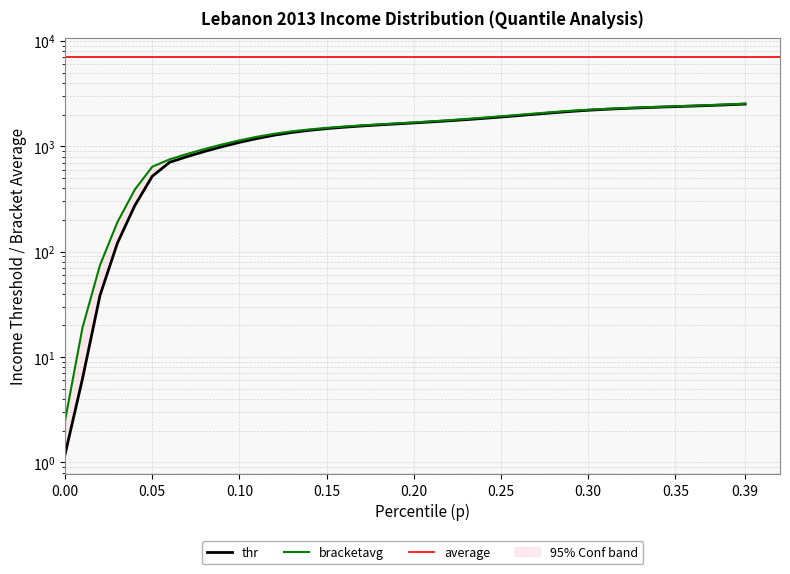

Reading left to right, transcribe all the data shown in this chart.

thr: 1.2	6.2	38.3	120.4	273.9	519.5	705.7	798.3	893.8	991.5	1089.8	1185.6	1275.0	1352.7	1417.5	1471.9	1518.1	1558.6	1595.5	1630.8	1666.5	1704.2	1745.2	1790.6	1840.9	1896.1	1955.7	2018.3	2081.9	2143.3	2198.3	2244.9	2284.6	2319.3	2350.6	2380.3	2410.2	2441.7	2476.3	2515.4
bracketavg: 2.5	19.0	74.3	190.4	388.2	639.9	751.7	845.8	942.5	1040.7	1138.1	1231.1	1315.0	1386.1	1445.5	1495.6	1538.8	1577.2	1613.2	1648.5	1685.1	1724.4	1767.5	1815.3	1868.1	1925.6	1986.8	2050.2	2112.9	2171.5	2222.2	2265.2	2302.3	2335.1	2365.5	2395.2	2425.7	2458.7	2495.4	2537.1